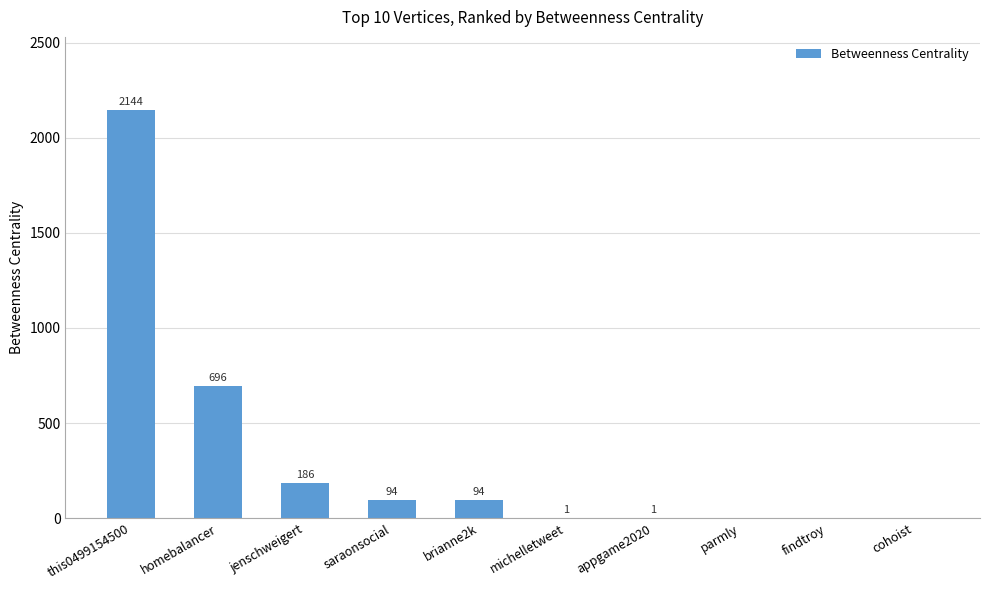

What is the sum of the values at cohoist and this0499154500?

2144